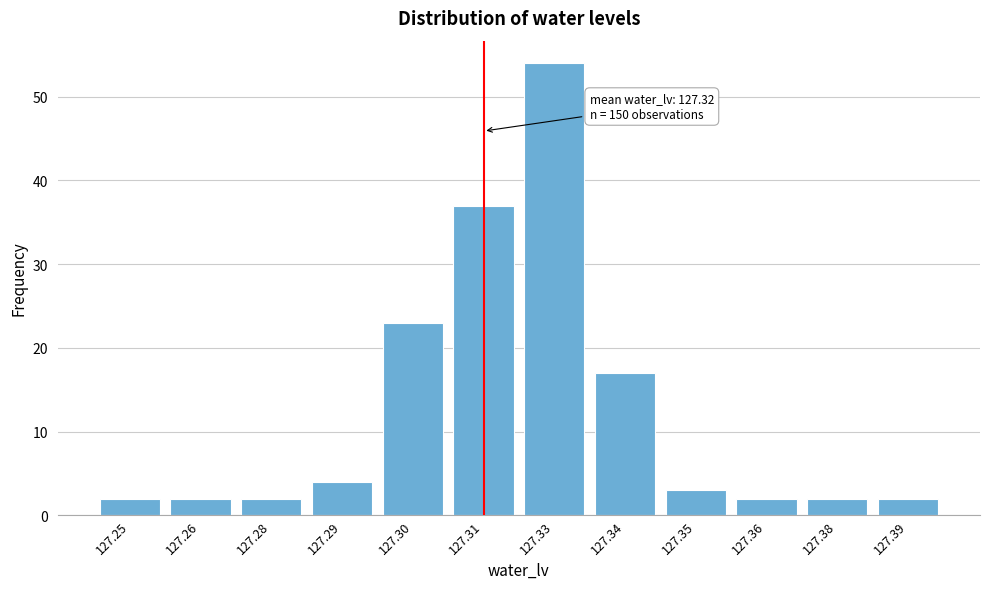

Reading left to right, transcribe all the data shown in this chart.

2	2	2	4	23	37	54	17	3	2	2	2